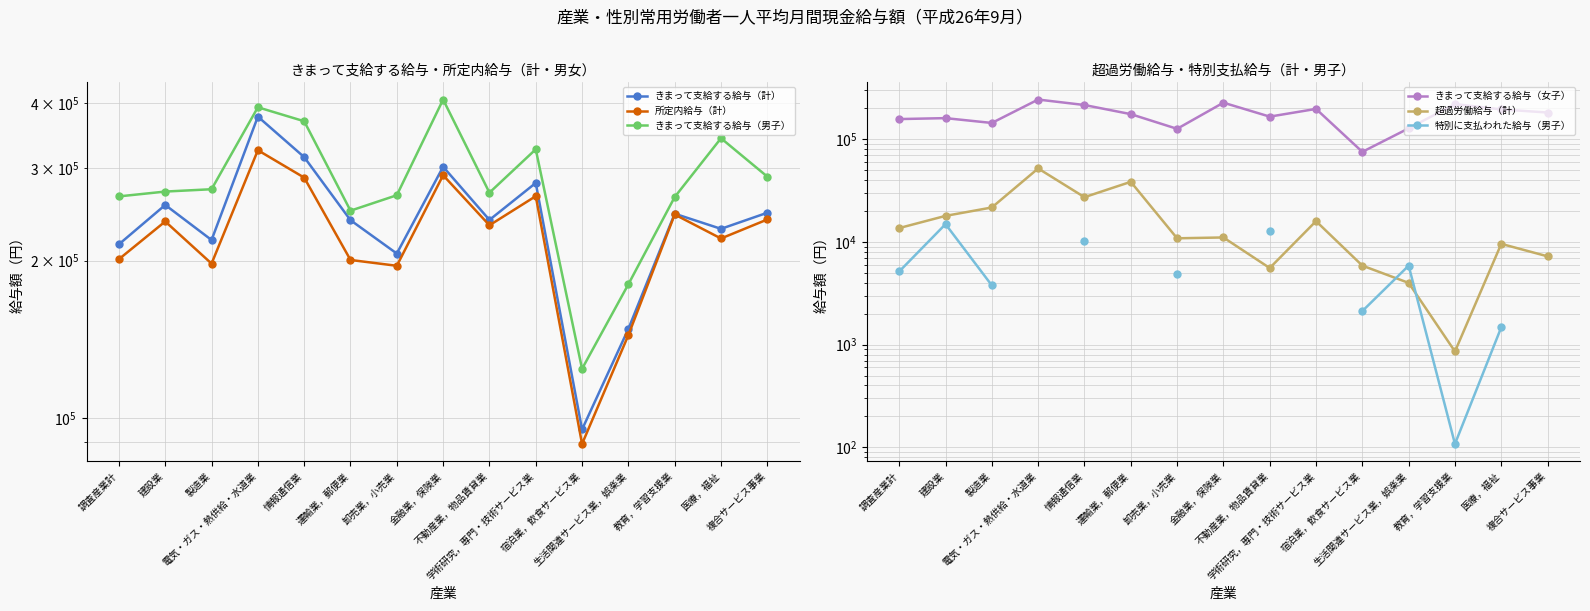

True or false: きまって支給する給与（女子） has more than 0 interior local peaks.

True